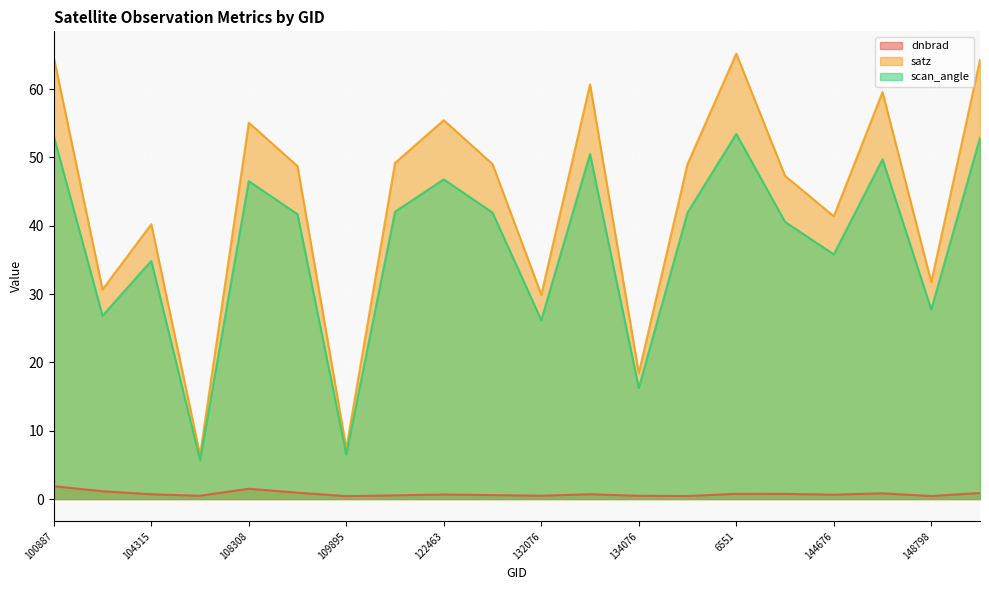

Which category has the highest value in the dnbrad series?

100887